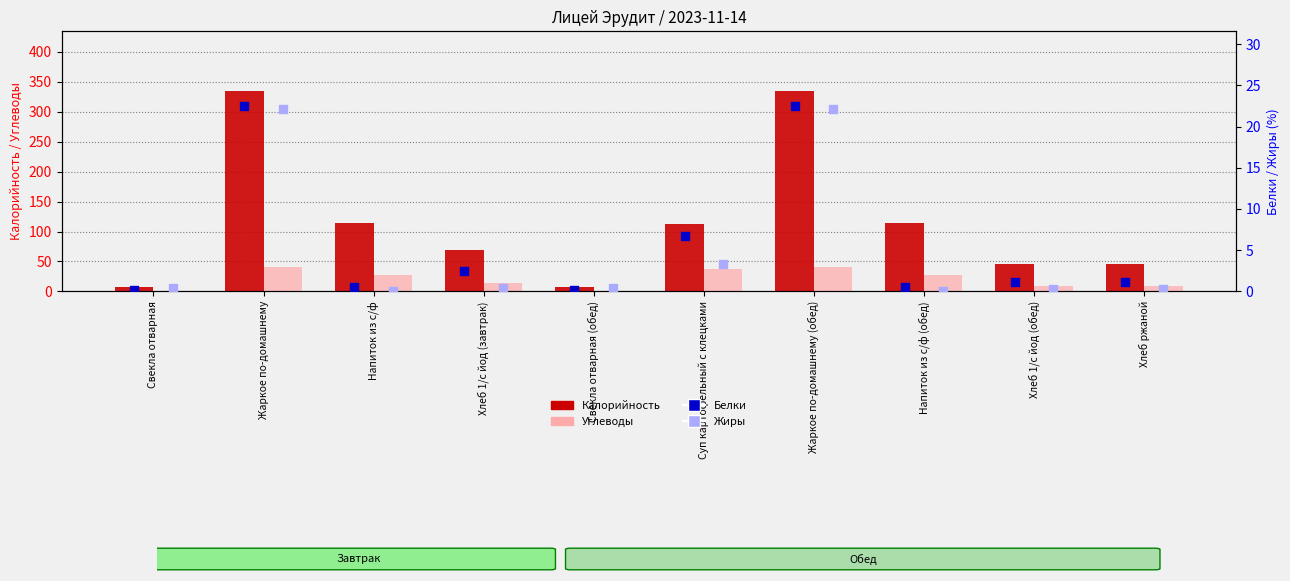

At which category is the sum across all series the highest?

Жаркое по-домашнему